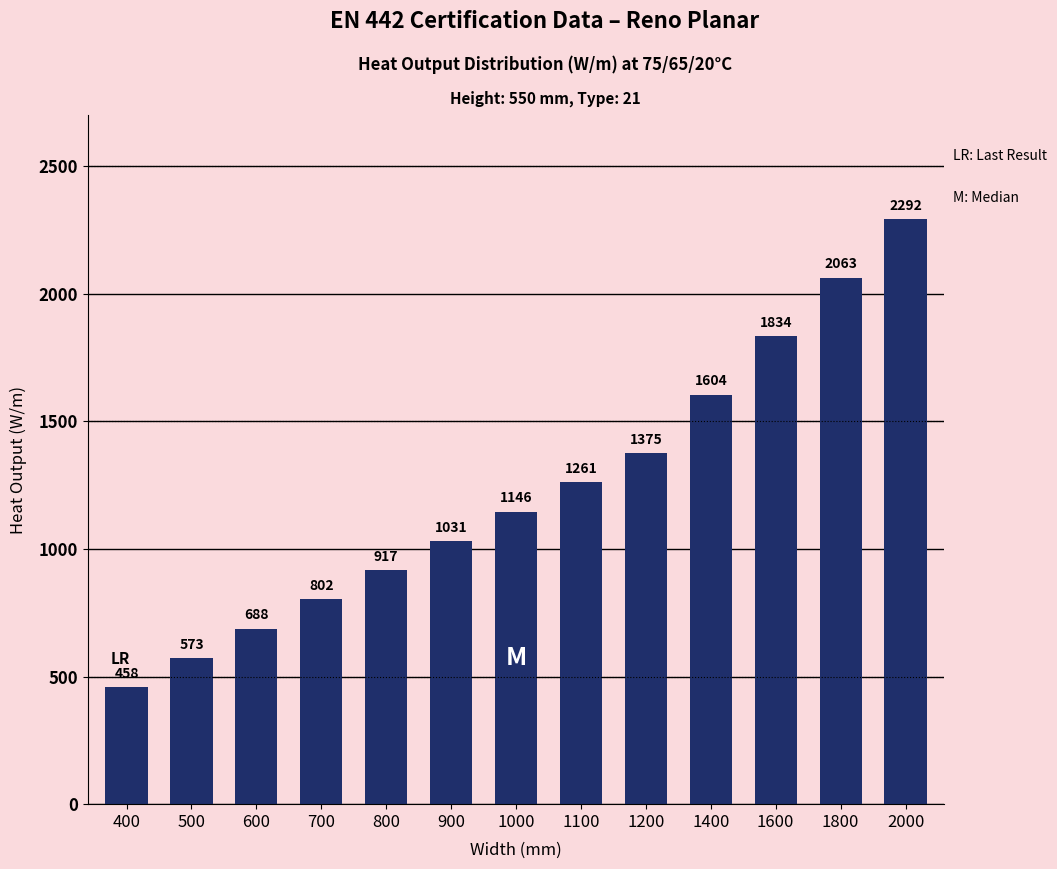

Reading left to right, transcribe all the data shown in this chart.

458	573	688	802	917	1031	1146	1261	1375	1604	1834	2063	2292